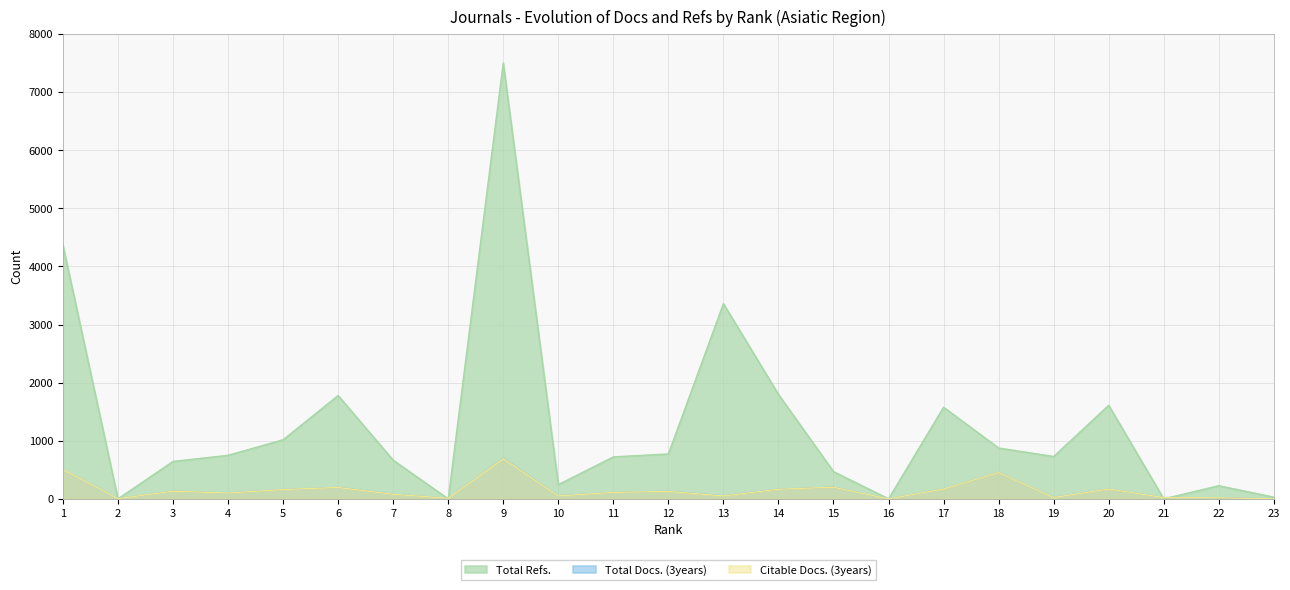

What is the sum of all Citable Docs. (3years) values?

3436